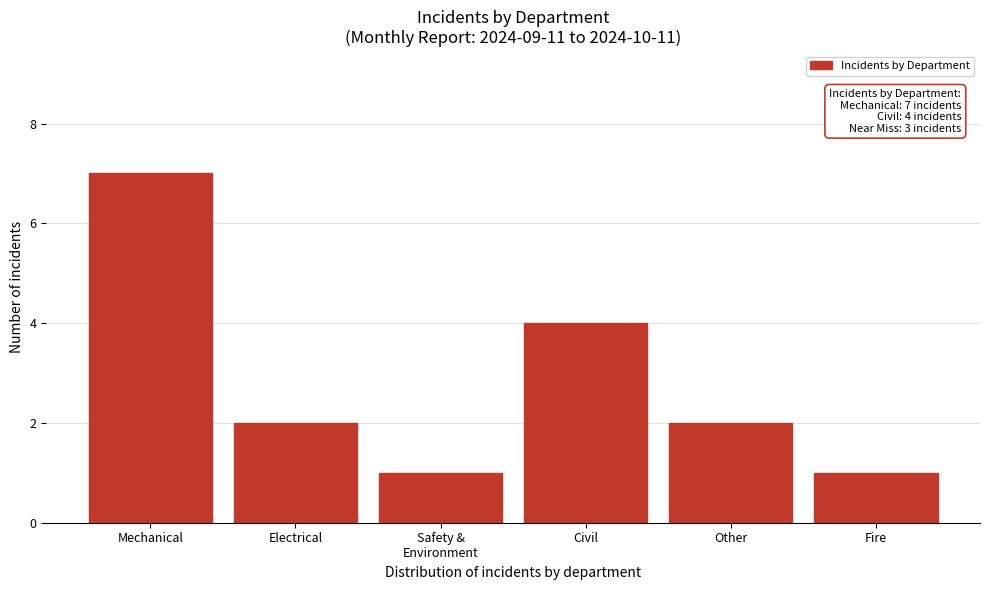

Reading left to right, list all the values displayed in this chart.

7	2	1	4	2	1